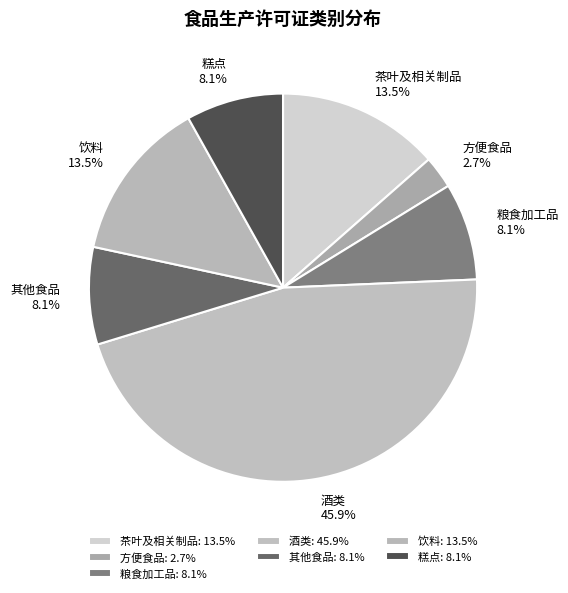

What is the largest slice in the pie chart?

酒类